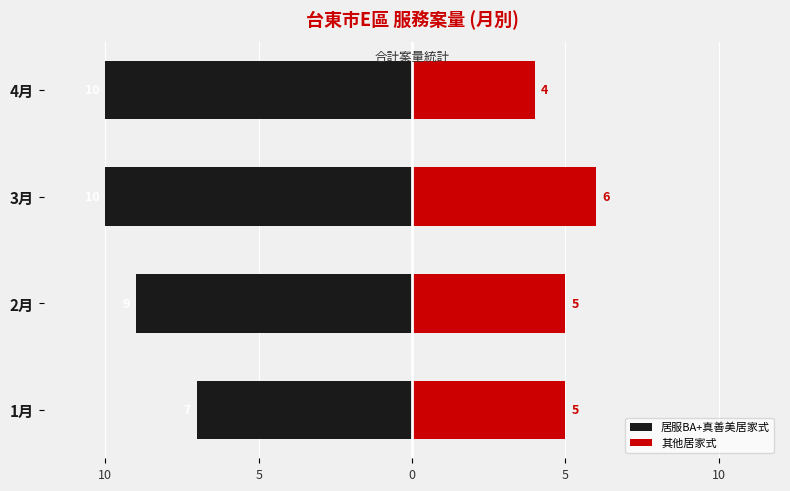

What are all the series names shown in the legend?

居服BA+真善美居家式, 其他居家式